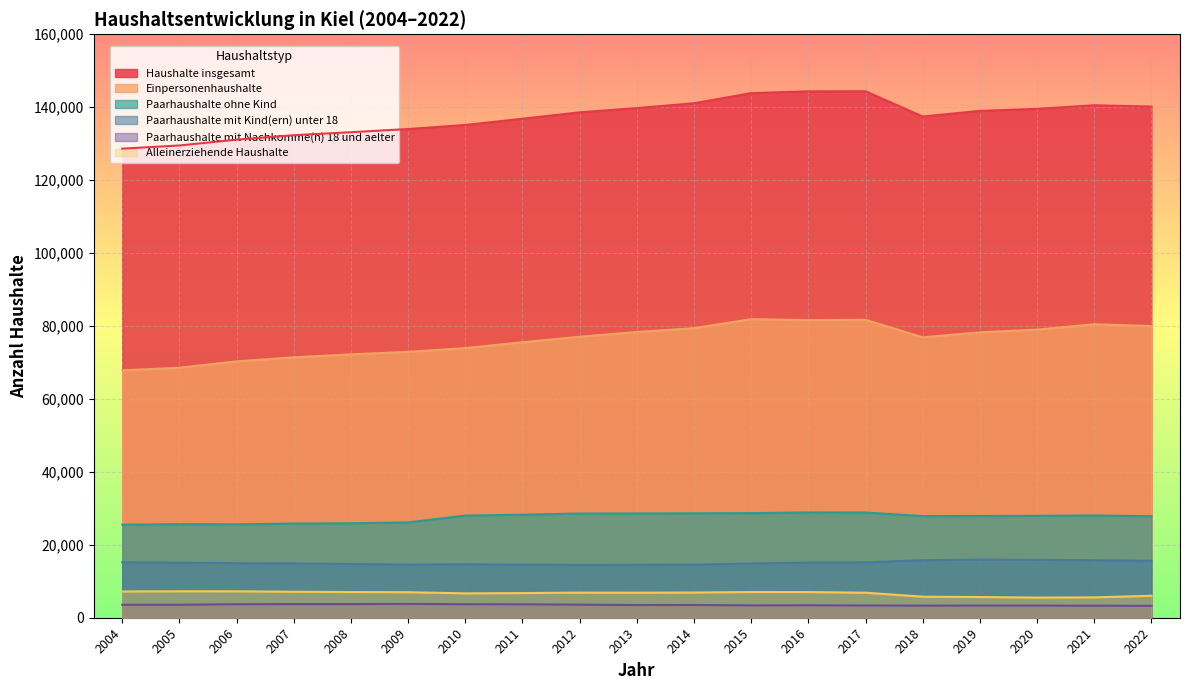

Which series has the largest range (max minus min)?

Haushalte insgesamt